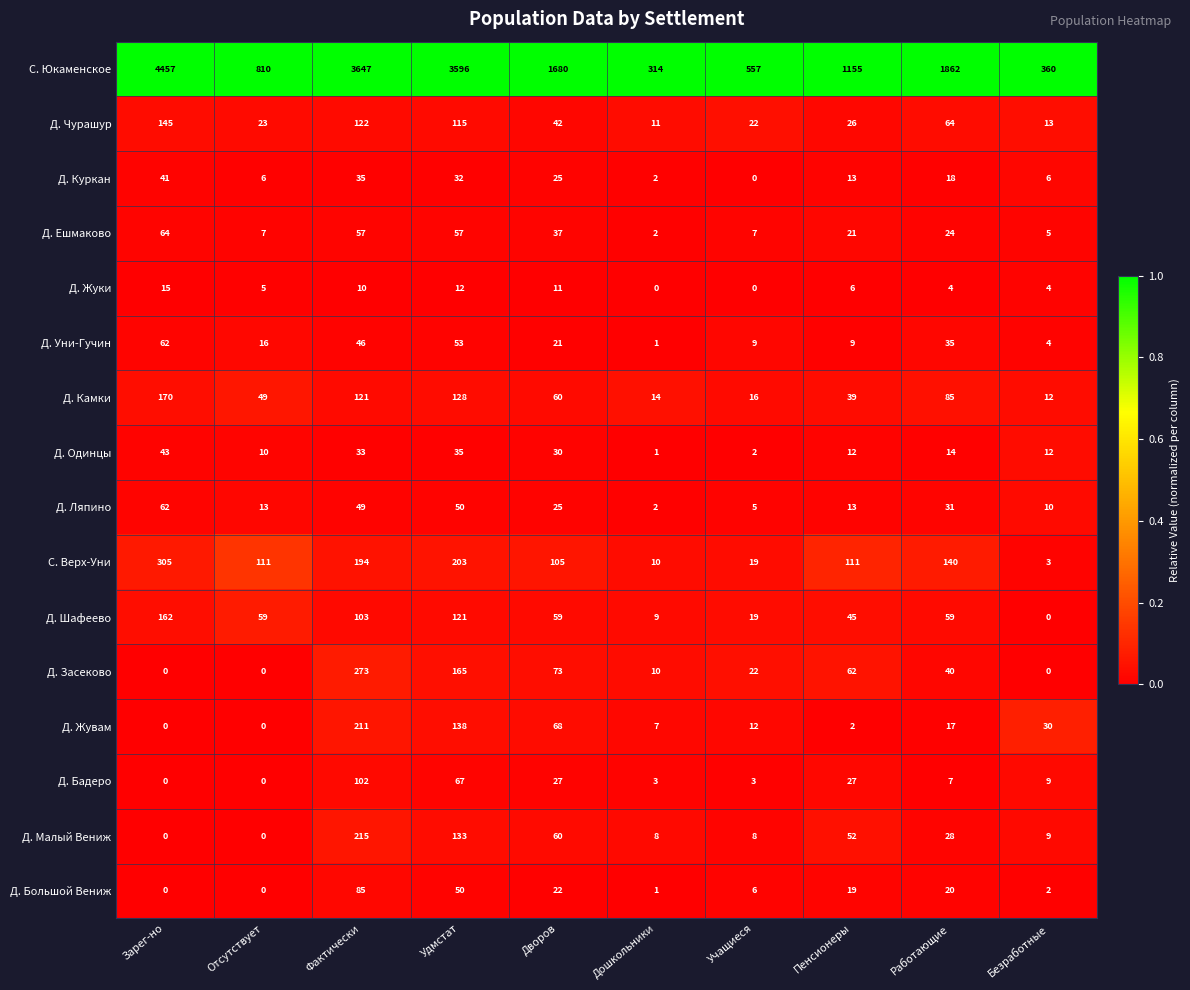

At which category is the sum across all series the highest?

Зарег-но